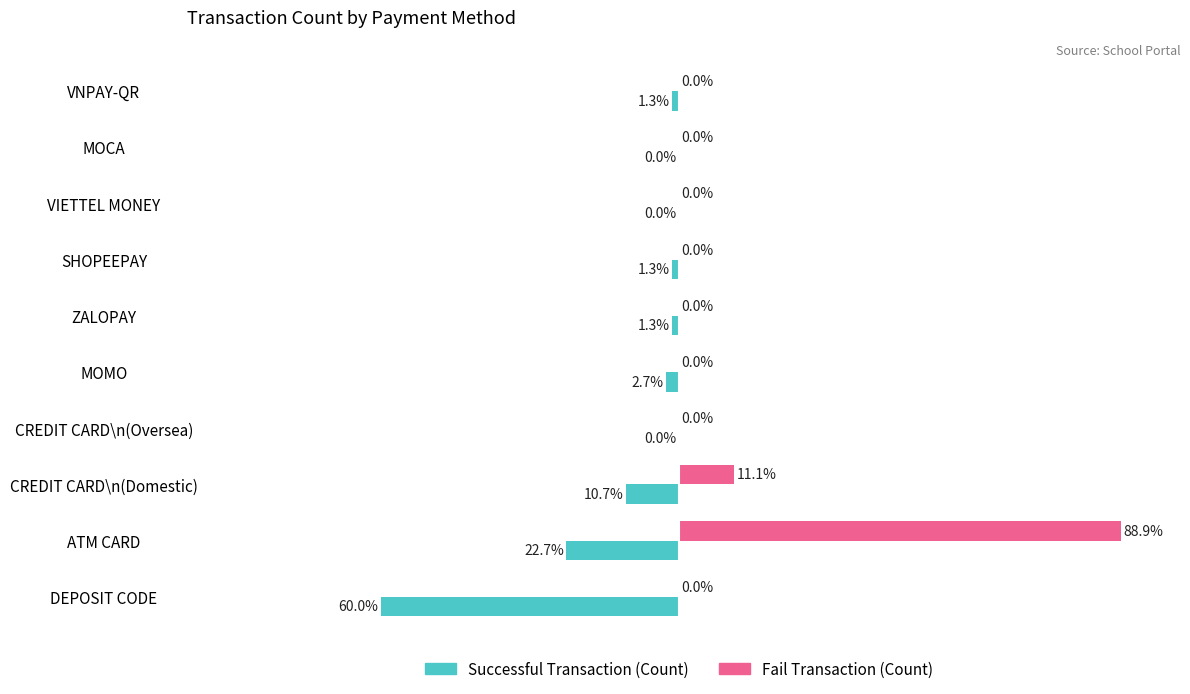

Which series has the largest total across all categories?

Fail Transaction (Count)